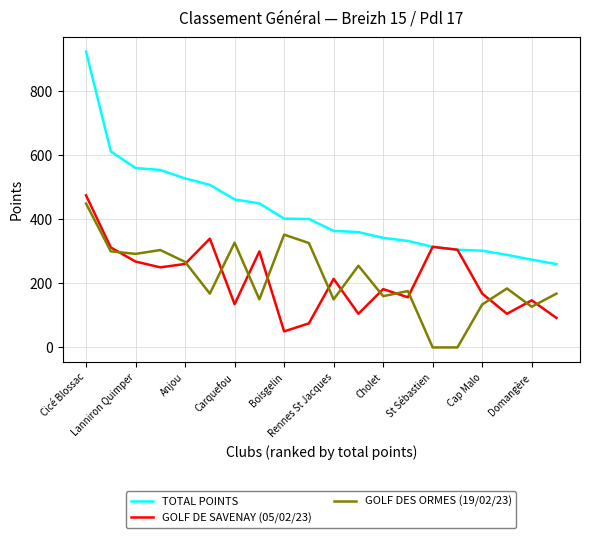

Which series has the largest range (max minus min)?

TOTAL POINTS